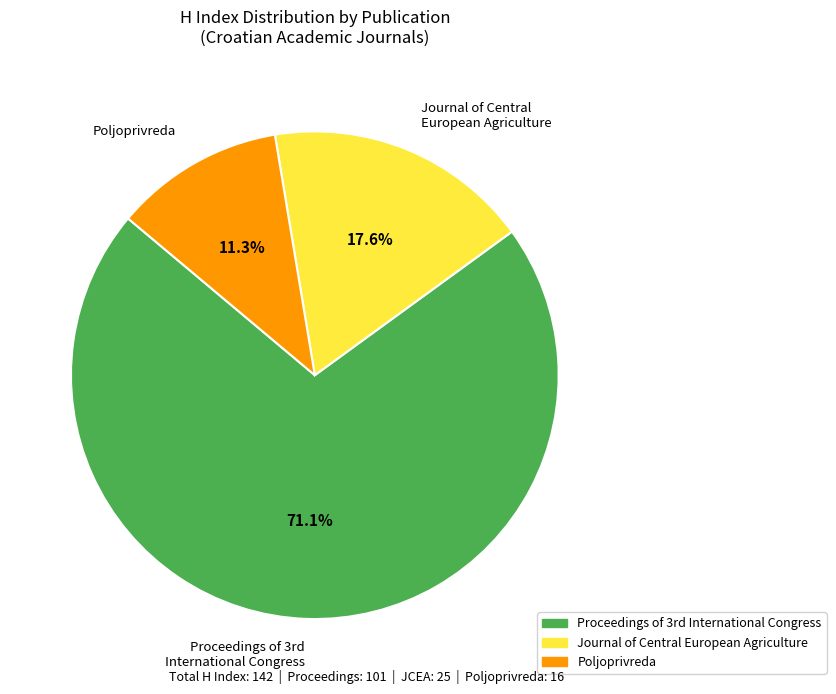

Rank the categories by value from lowest to highest.

Poljoprivreda, Journal of Central European Agriculture, Proceedings of 3rd International Congress